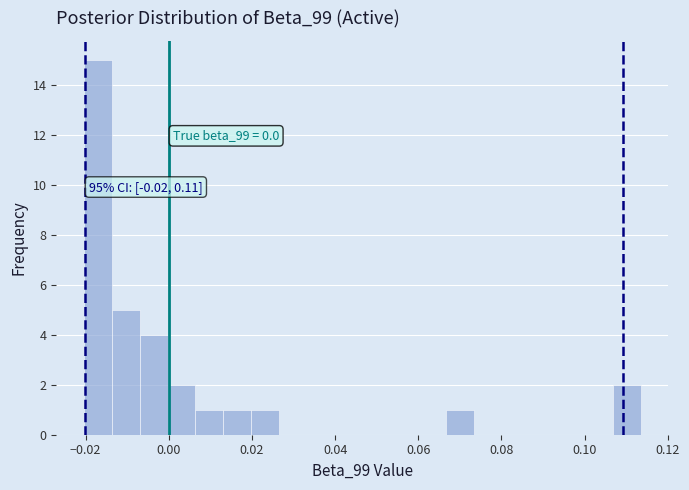

Around what value on the x-axis is the tallest bar? Give the approximate position of its centre, as read against the axis.

-0.018